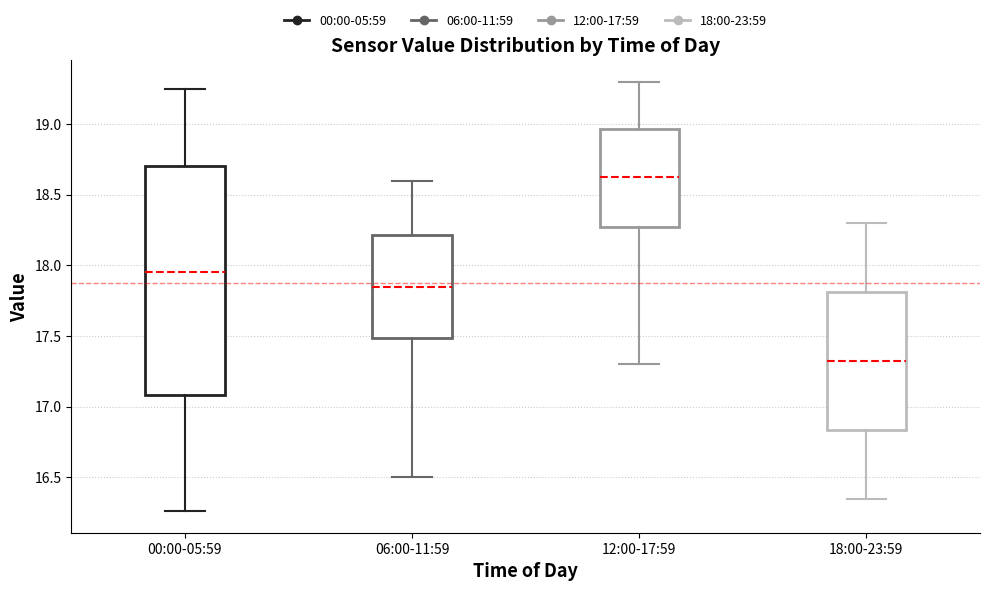

Which box is the tallest, from its lower edge to its upper edge?

00:00-05:59